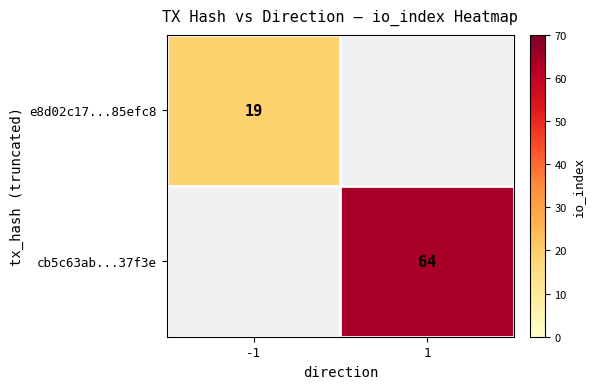

Is the value of cb5c63ab...37f3e at 1 greater than the value of e8d02c17...85efc8 at -1?

Yes